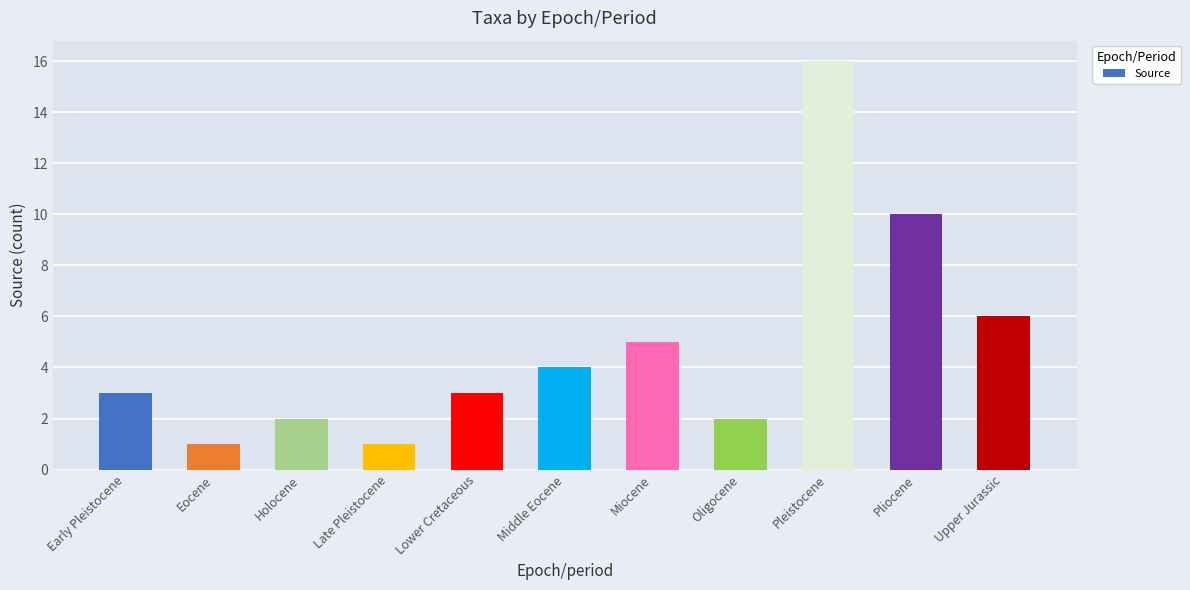

What is the approximate value at Miocene?

5